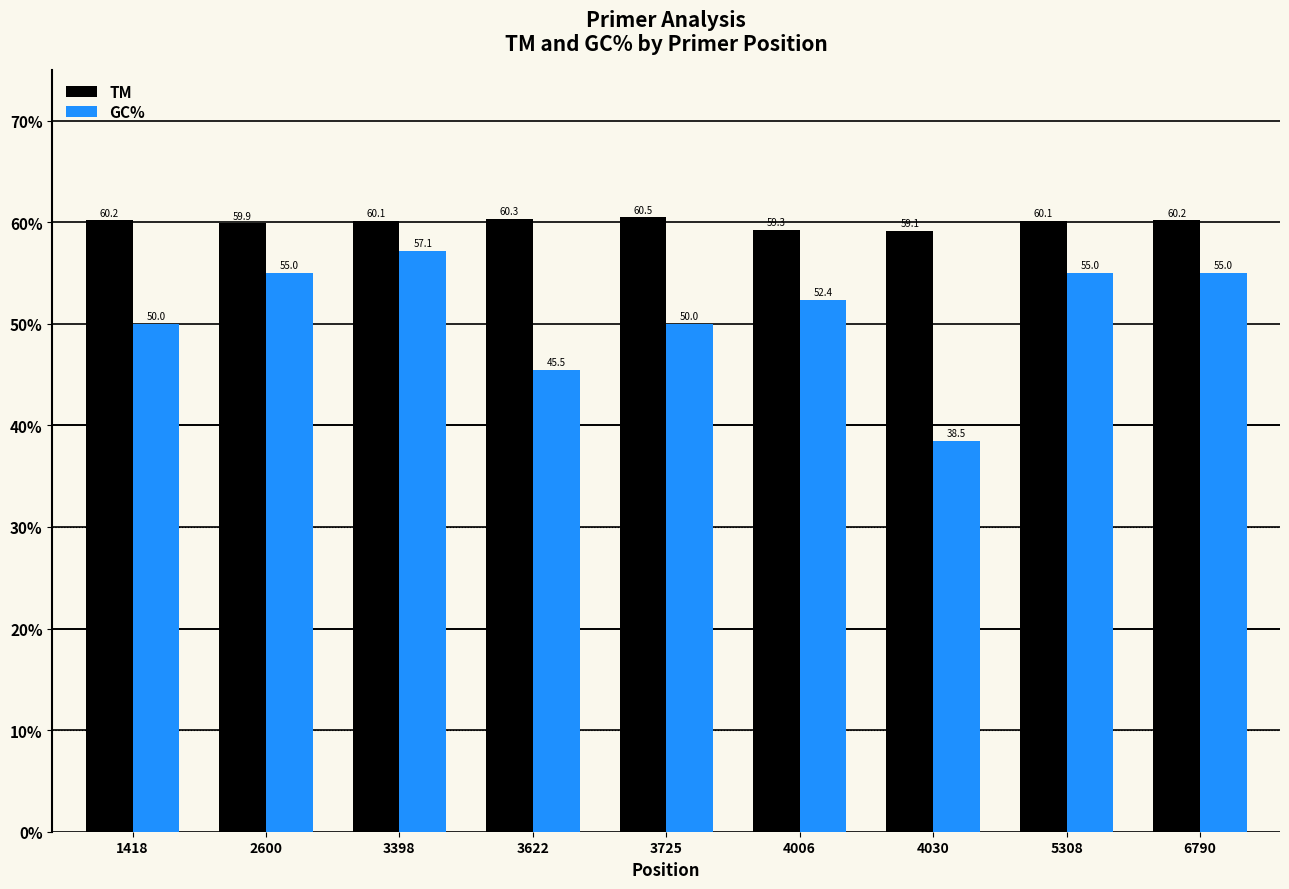

Which series has the largest total across all categories?

TM